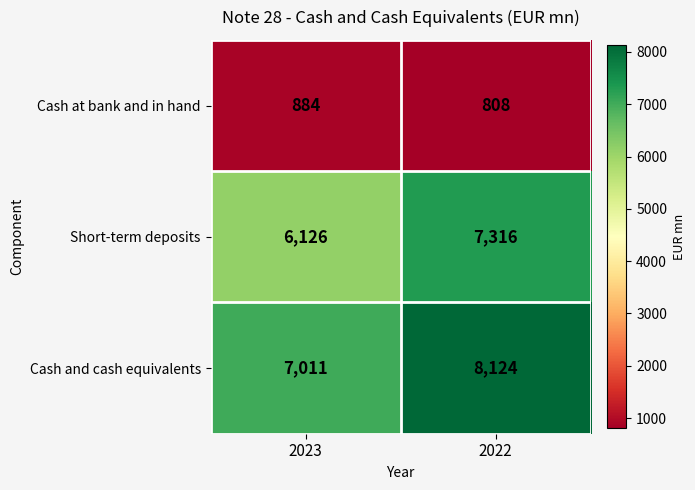

At which label is Cash and cash equivalents closest to 7567?

2023